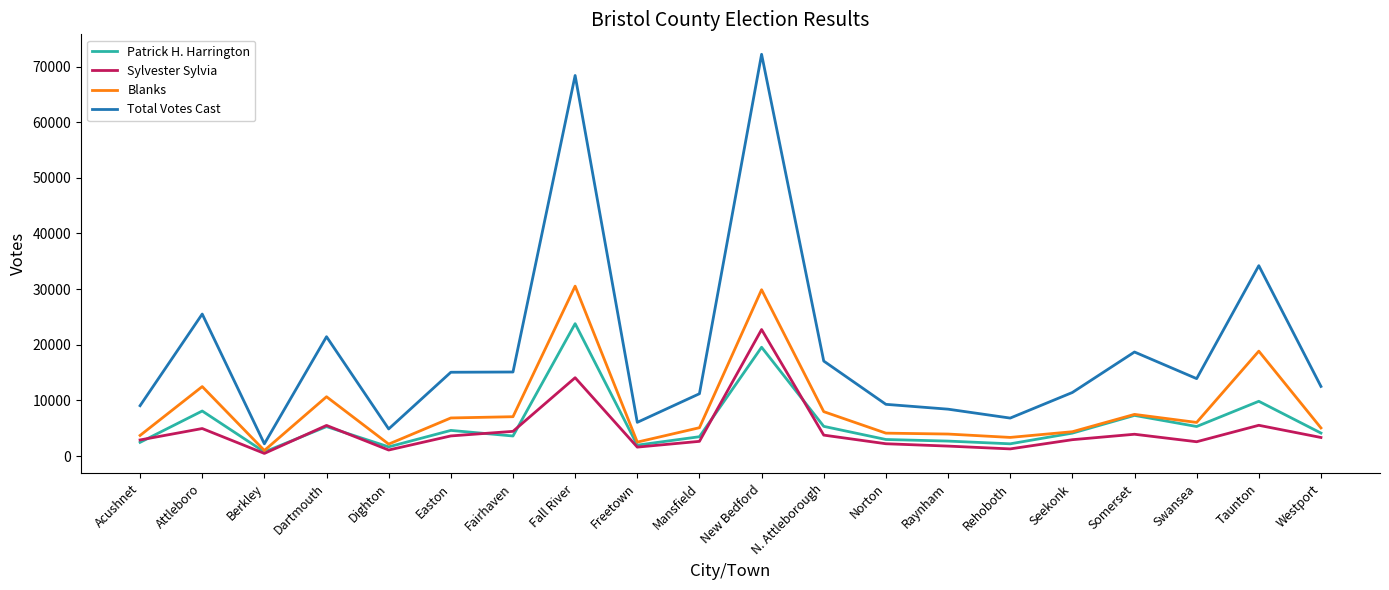

How many series are shown in this chart?

4